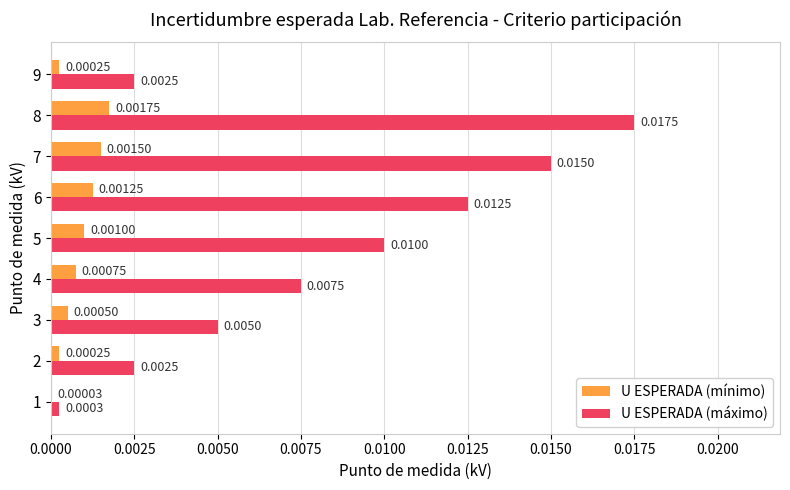

What are all the series names shown in the legend?

U ESPERADA (mínimo), U ESPERADA (máximo)